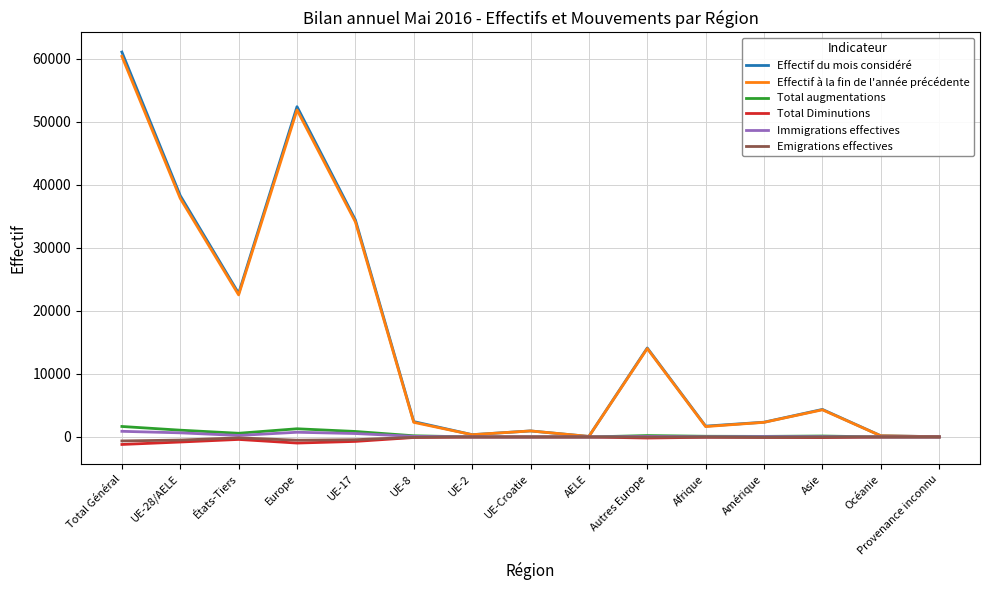

At which category does Effectif à la fin de l'année précédente reach its first local peak?

Europe